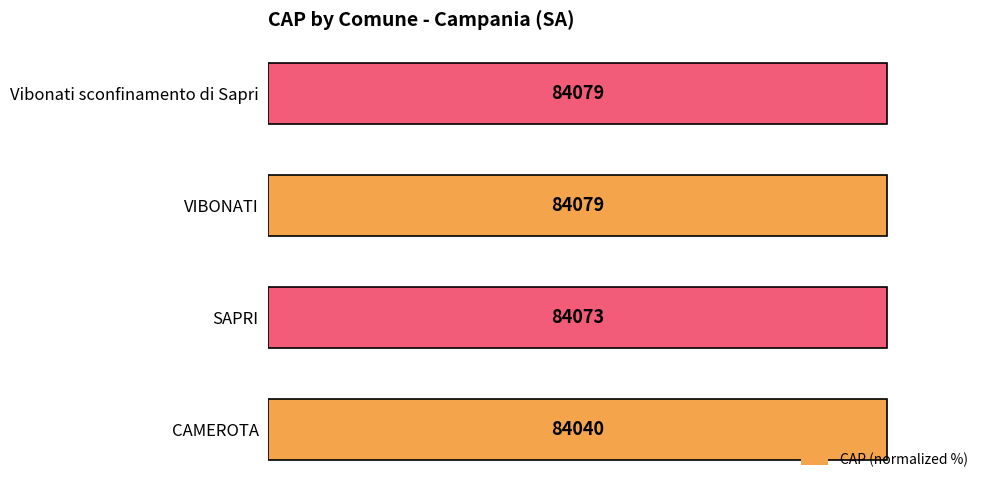

What is the minimum value shown in the chart?

100.0